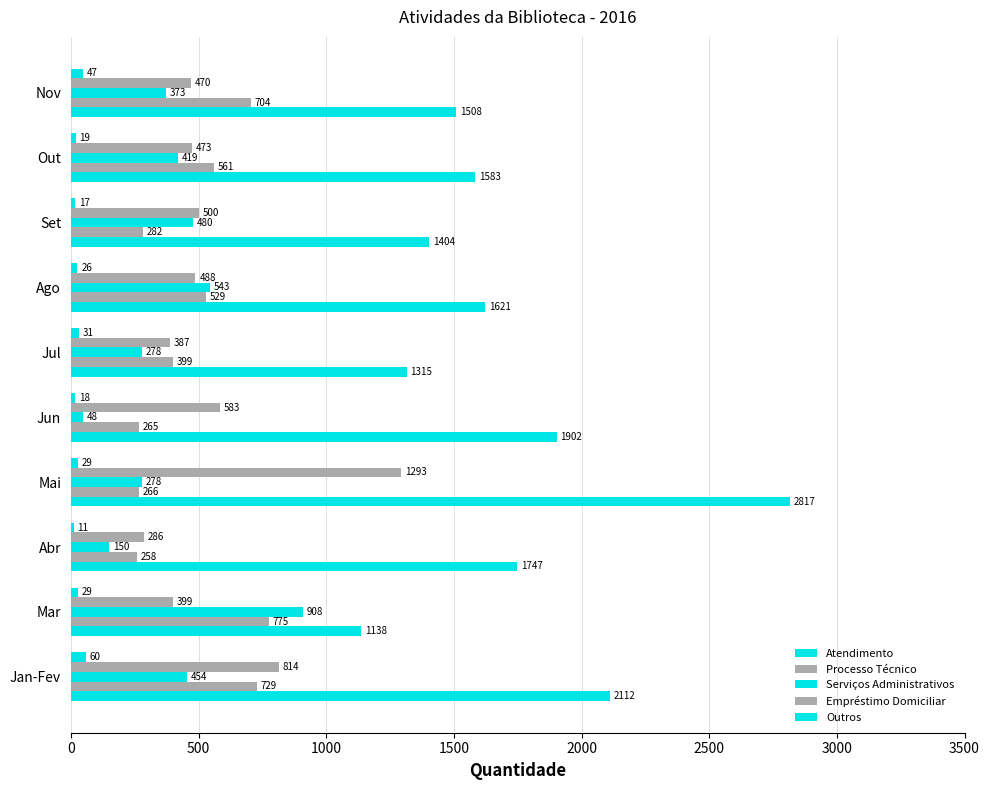

How many series are shown in this chart?

5